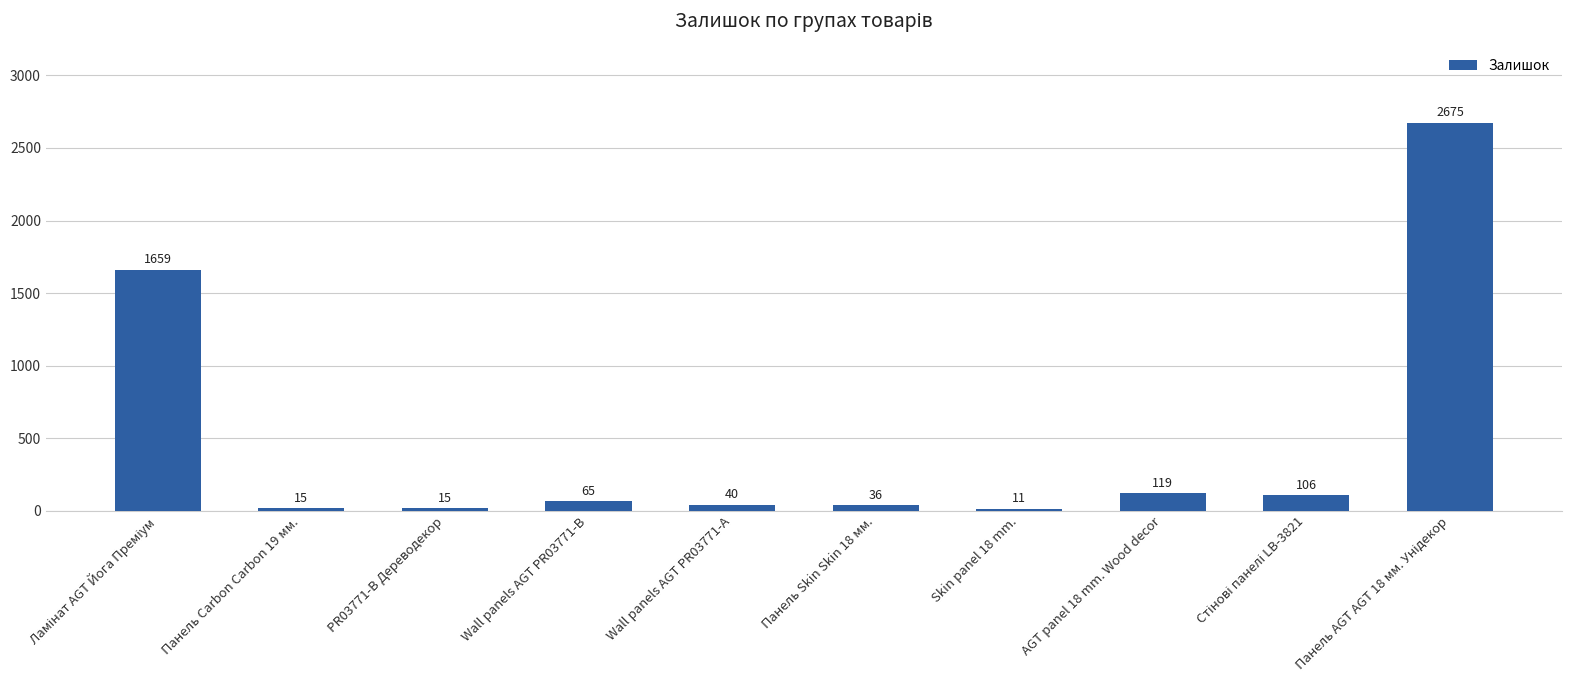

Which has a higher value, Панель Skin Skin 18 мм. or AGT panel 18 mm. Wood decor?

AGT panel 18 mm. Wood decor